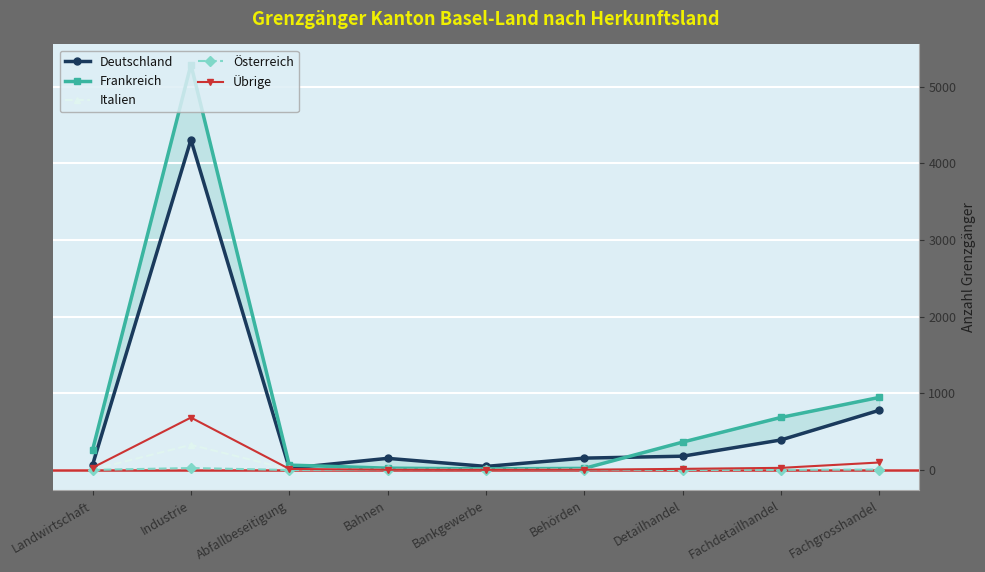

True or false: Übrige has a value of 4 at Abfallbeseitigung.

False